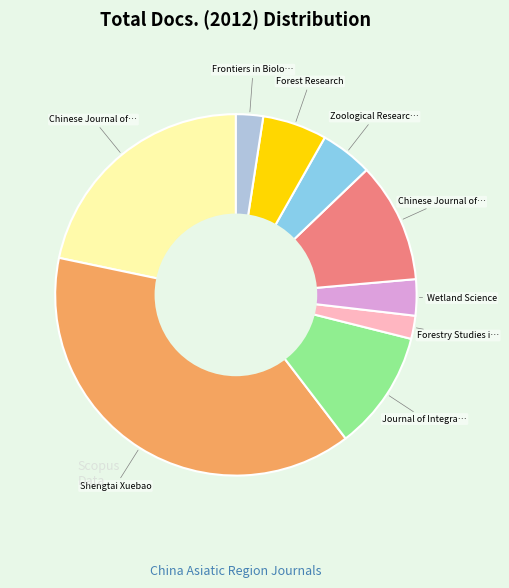

Is there a majority slice in this chart?

No